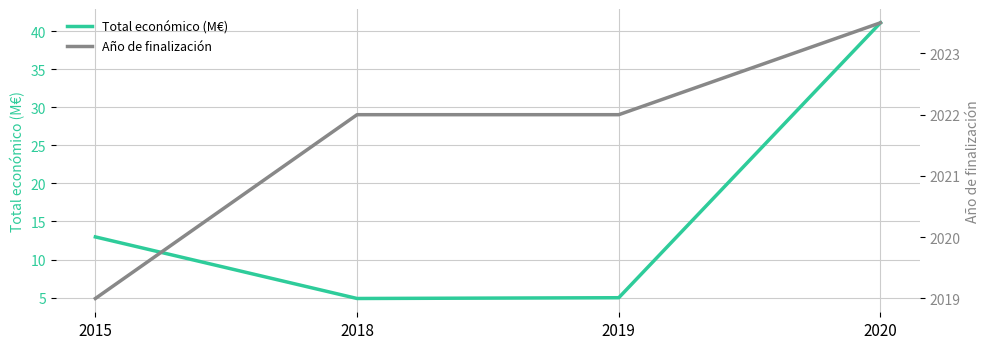

Which has a higher value, 2019 or 2015?

2015